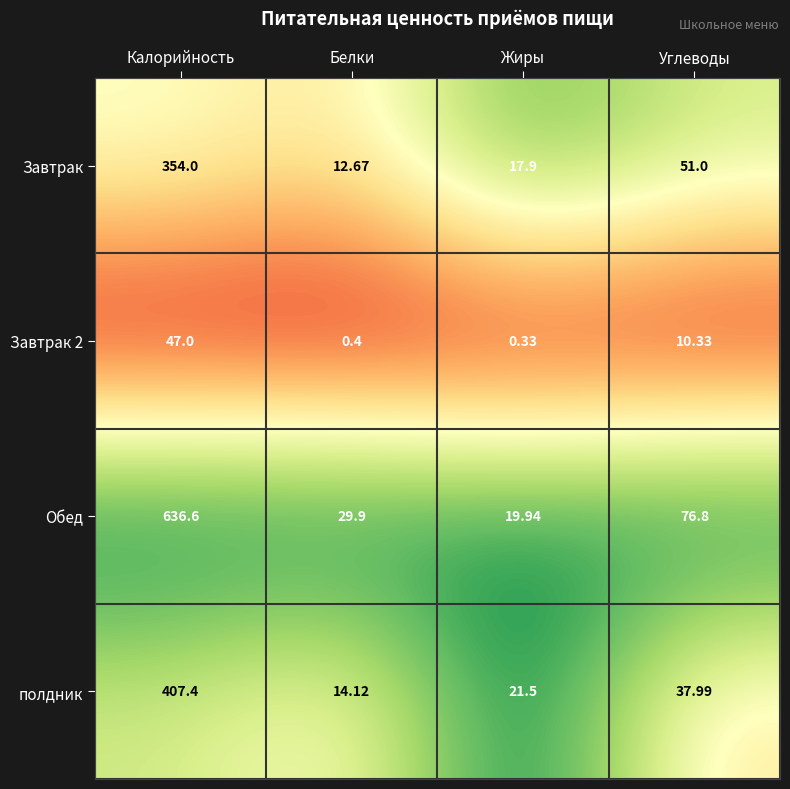

At which category is the sum across all series the highest?

Калорийность